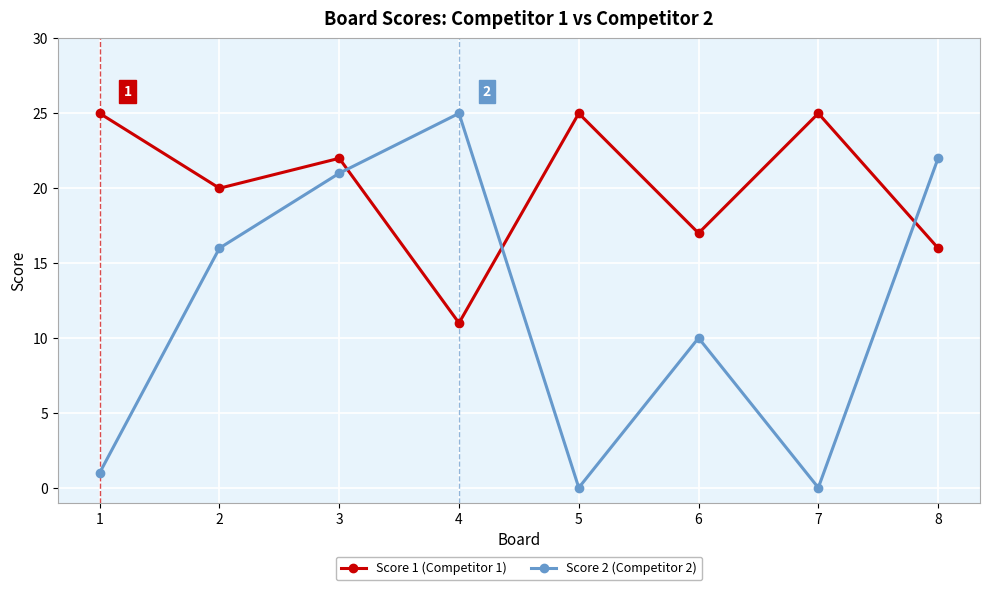

Which series changed the most between 5 and 8?

Score 2 (Competitor 2)